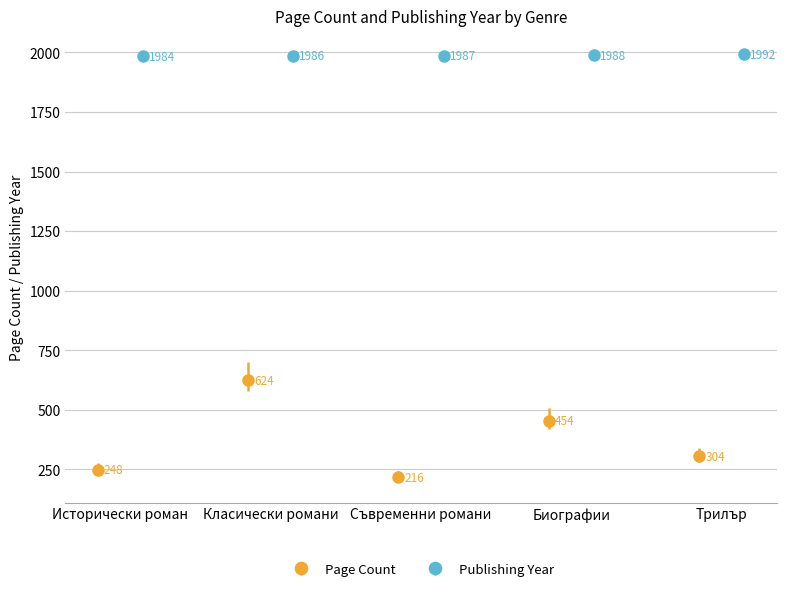

Rank the series by their maximum value, from lowest to highest.

pageCount, publishingYear